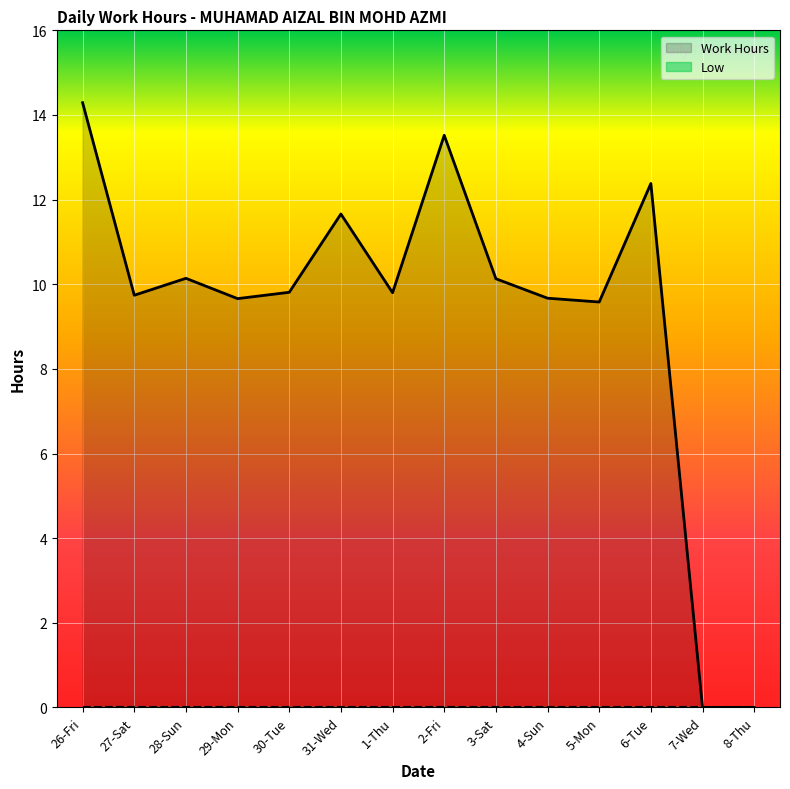

Is it true that the value at 1-Thu is 5.6?

False